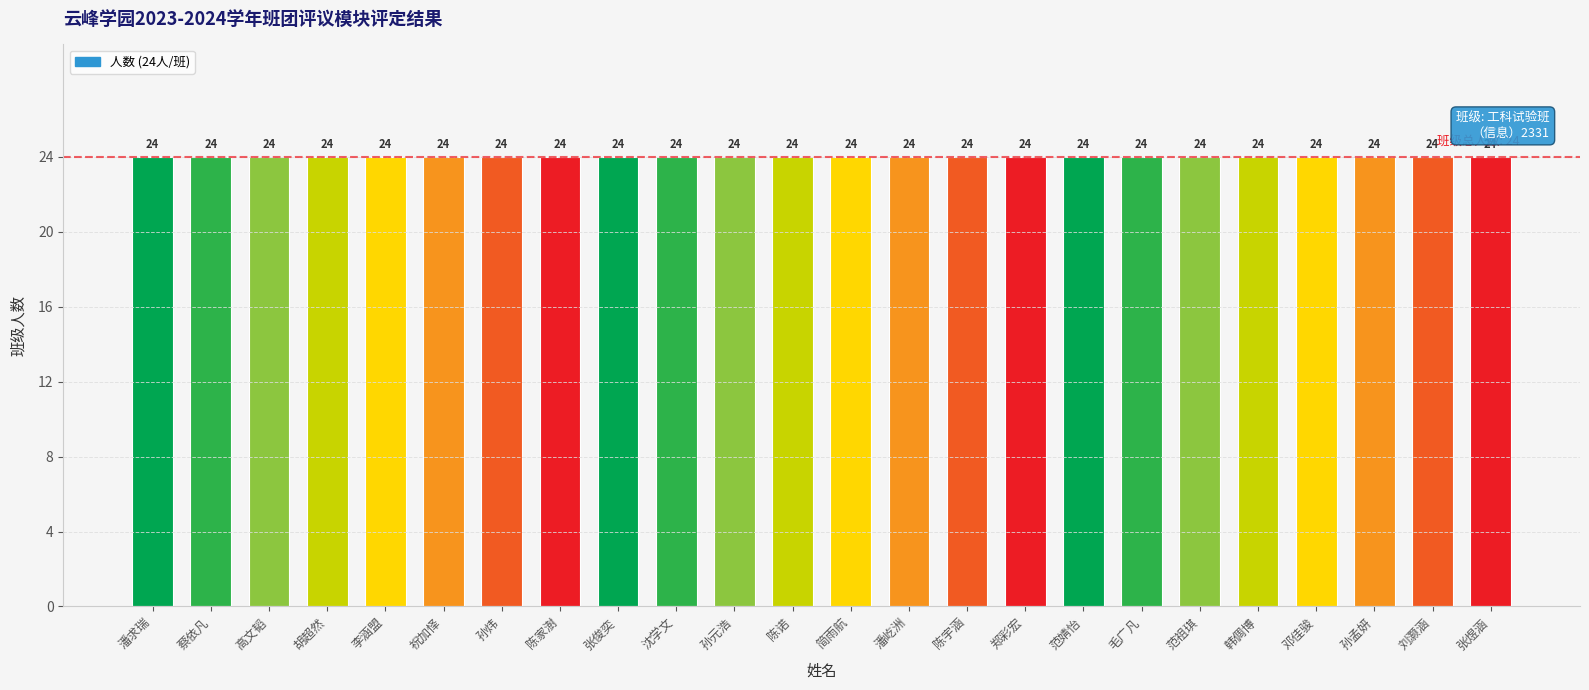

What is the average value of the 人数 series?

24